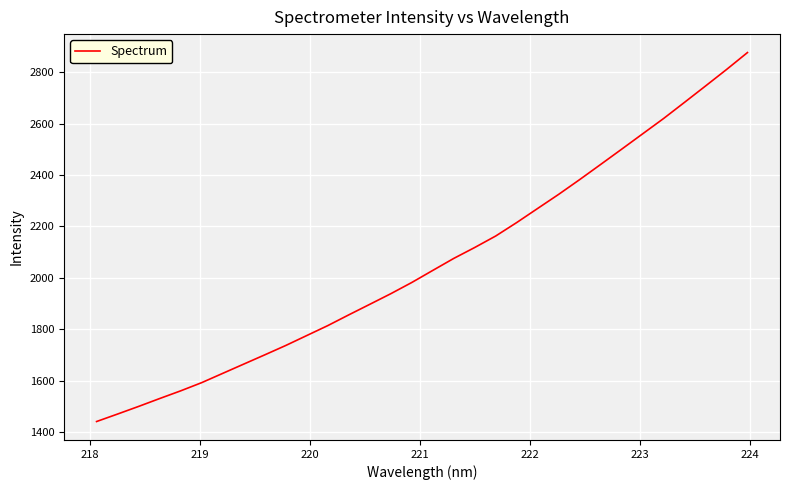

What is the greatest value displayed?

2876.4